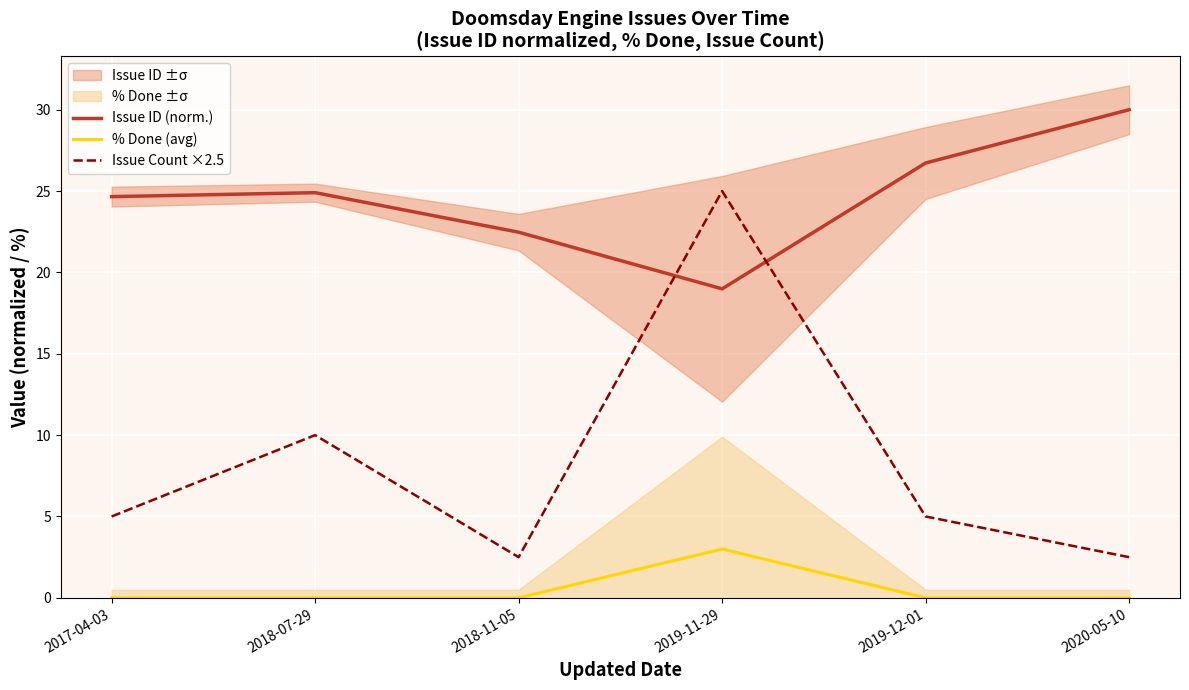

What position from the left is 2018-07-29?

2